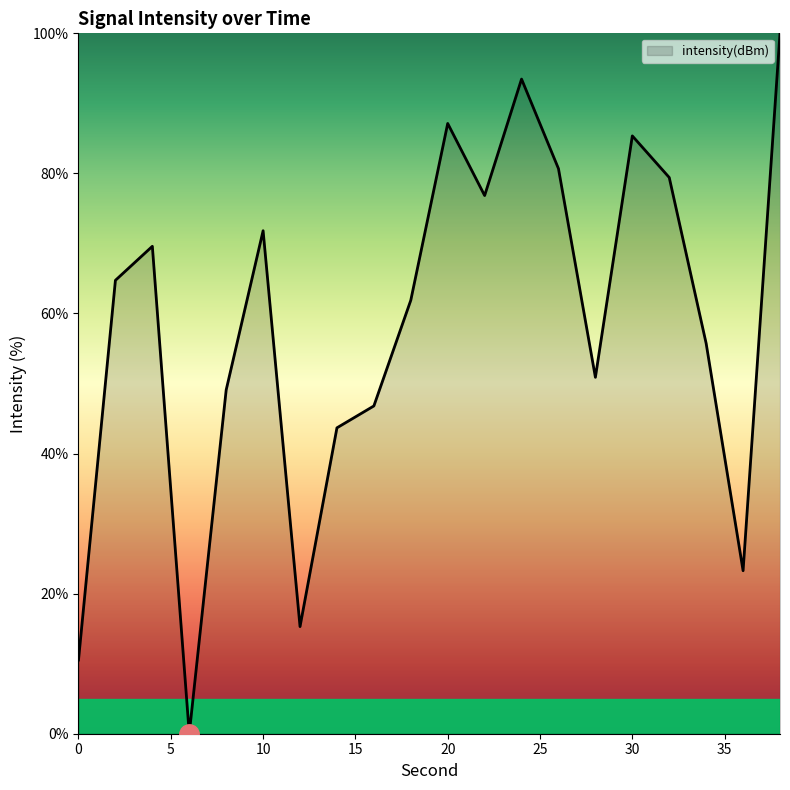

What is the sum of all values?

1166.2